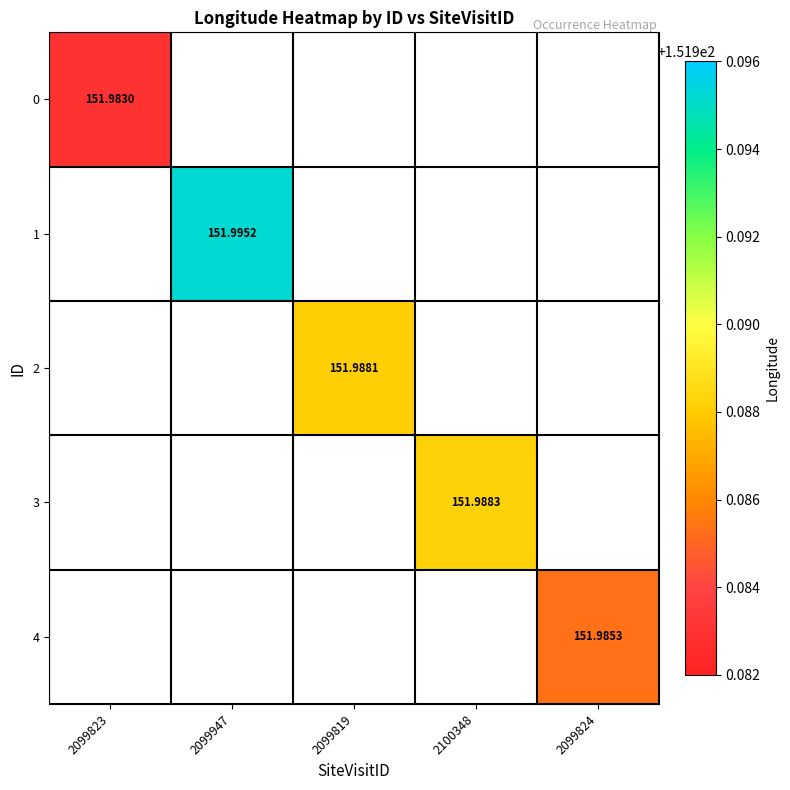

At how many categories does at least one series exceed 151?

5